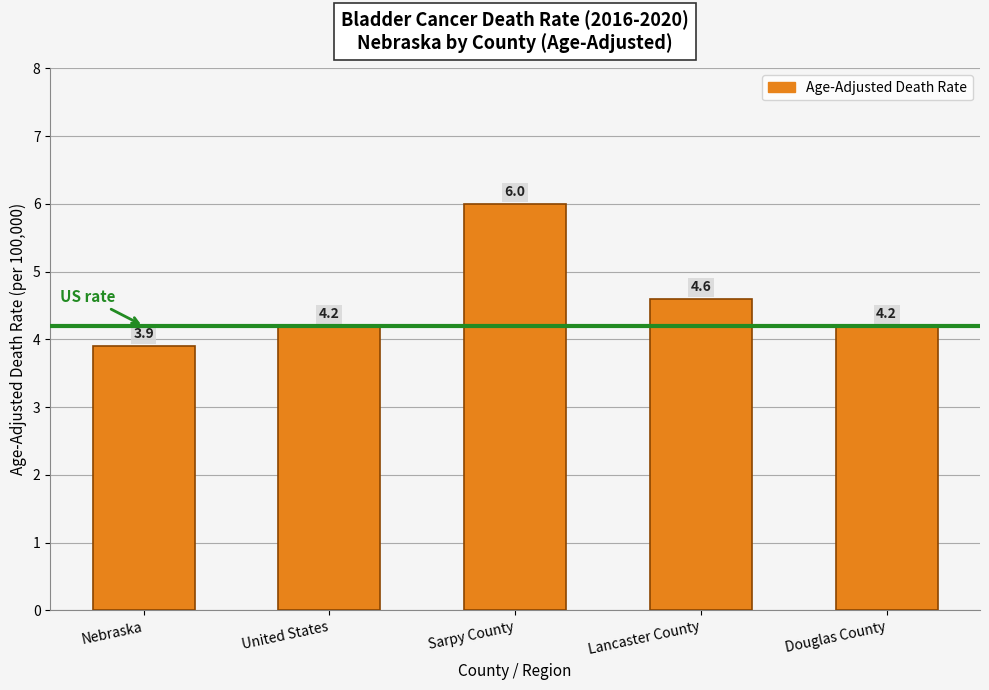

What is the maximum value shown in the chart?

6.0